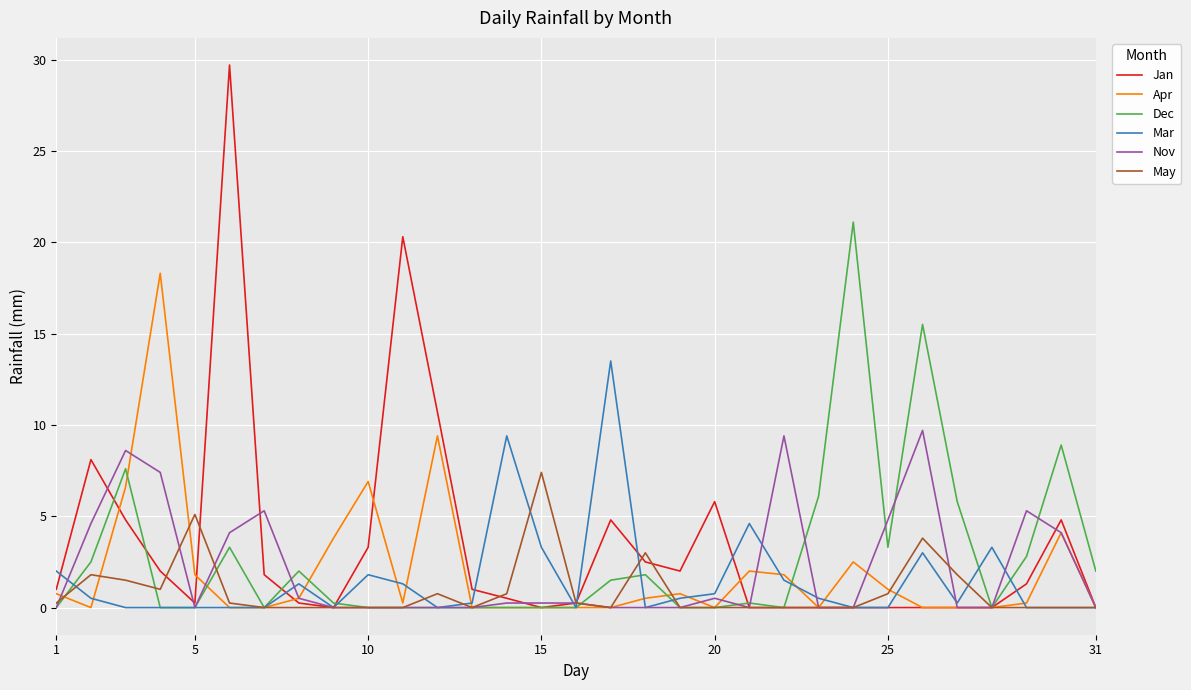

What is the maximum value for Mar?

13.5